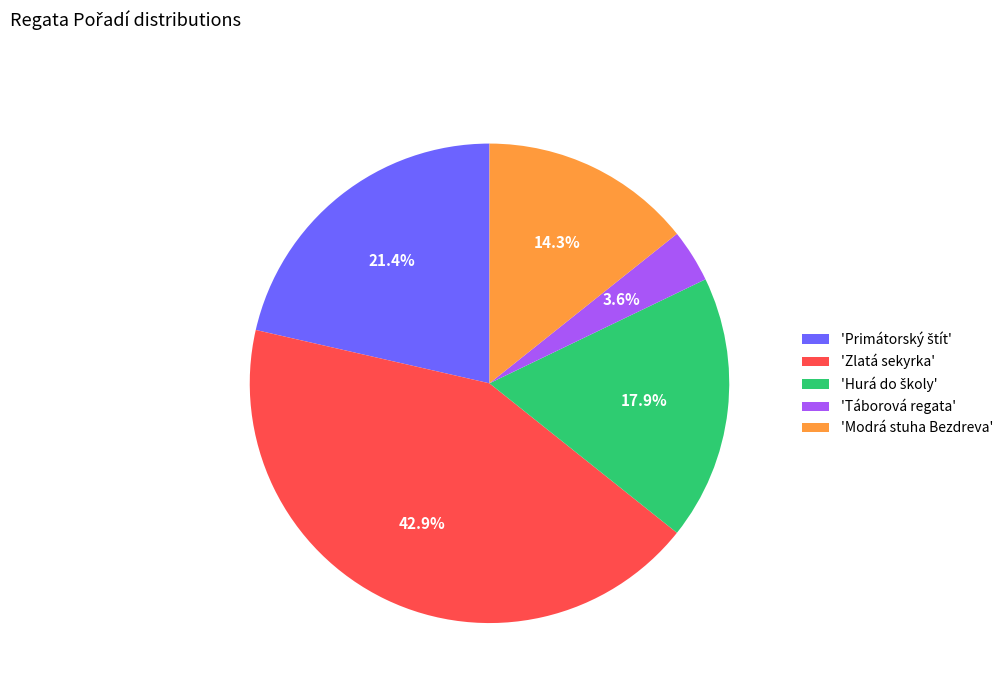

To the nearest percent, what is the average slice percentage?

20%